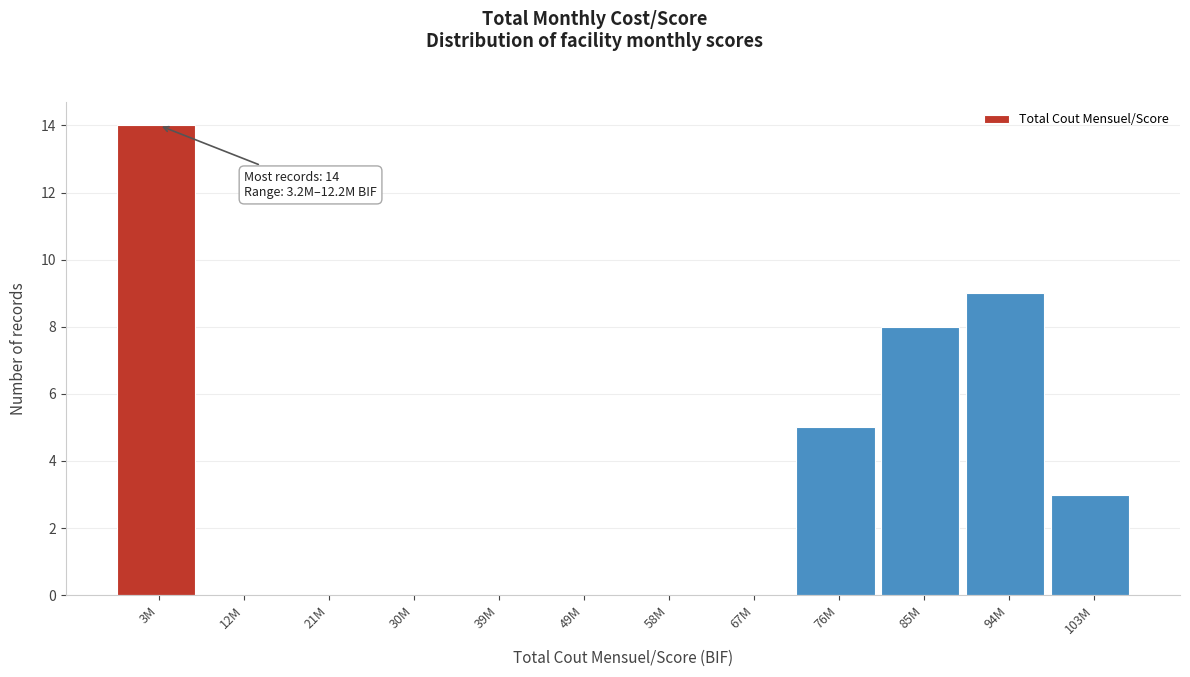

Reading right to left, what are all the values shown in this chart?

103M=3	94M=9	85M=8	76M=5	67M=0	58M=0	49M=0	39M=0	30M=0	21M=0	12M=0	3M=14